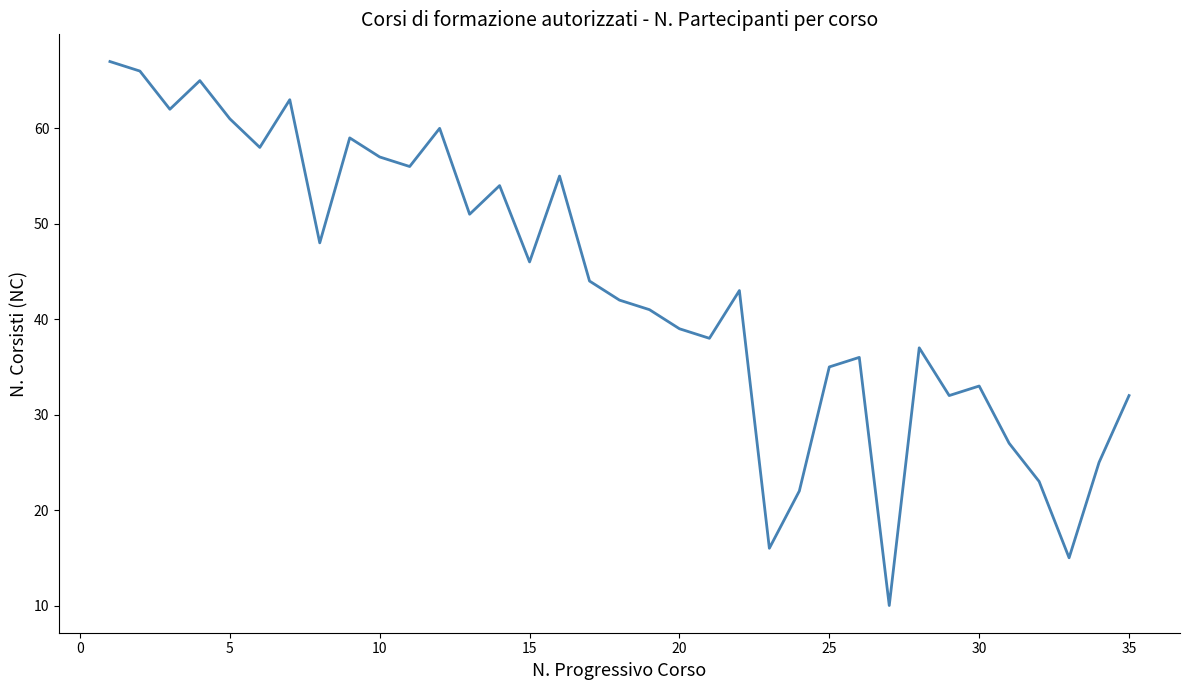

What is the maximum value shown in the chart?

67